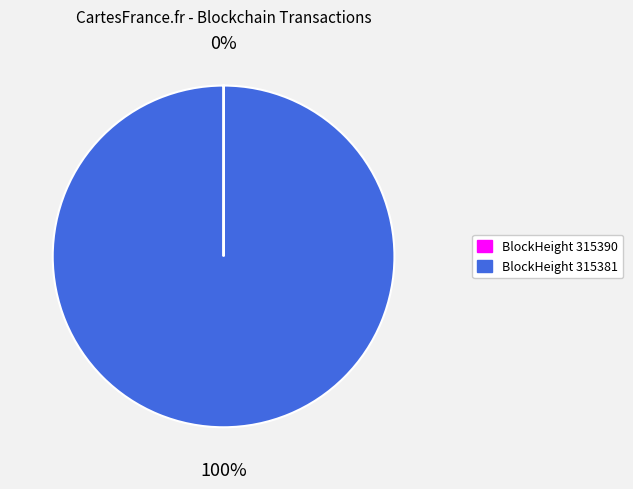

To the nearest percent, what is the difference between the largest and smallest slice percentages?

100%